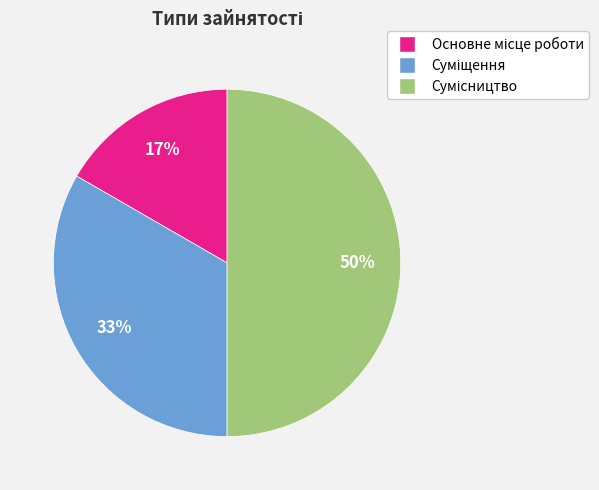

To the nearest percent, what is the average slice percentage?

33%